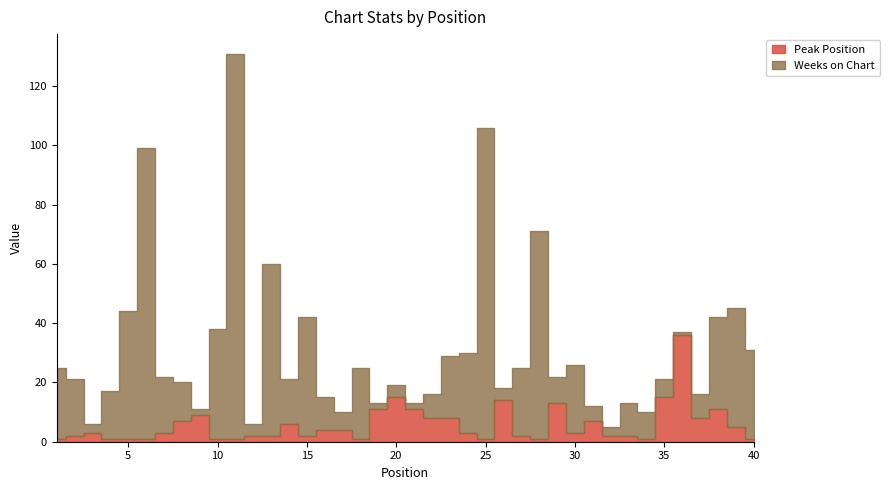

List the series in order of their peak value, highest first.

Weeks on Chart, Peak Position